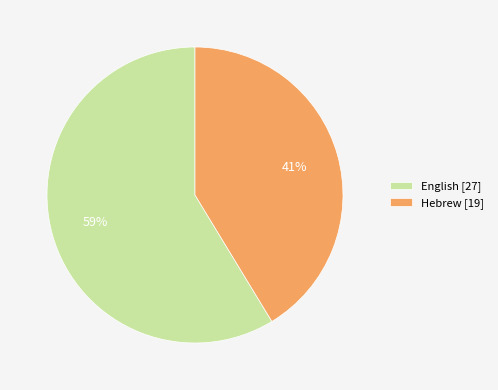

To the nearest percent, what portion does Hebrew represent?

41%